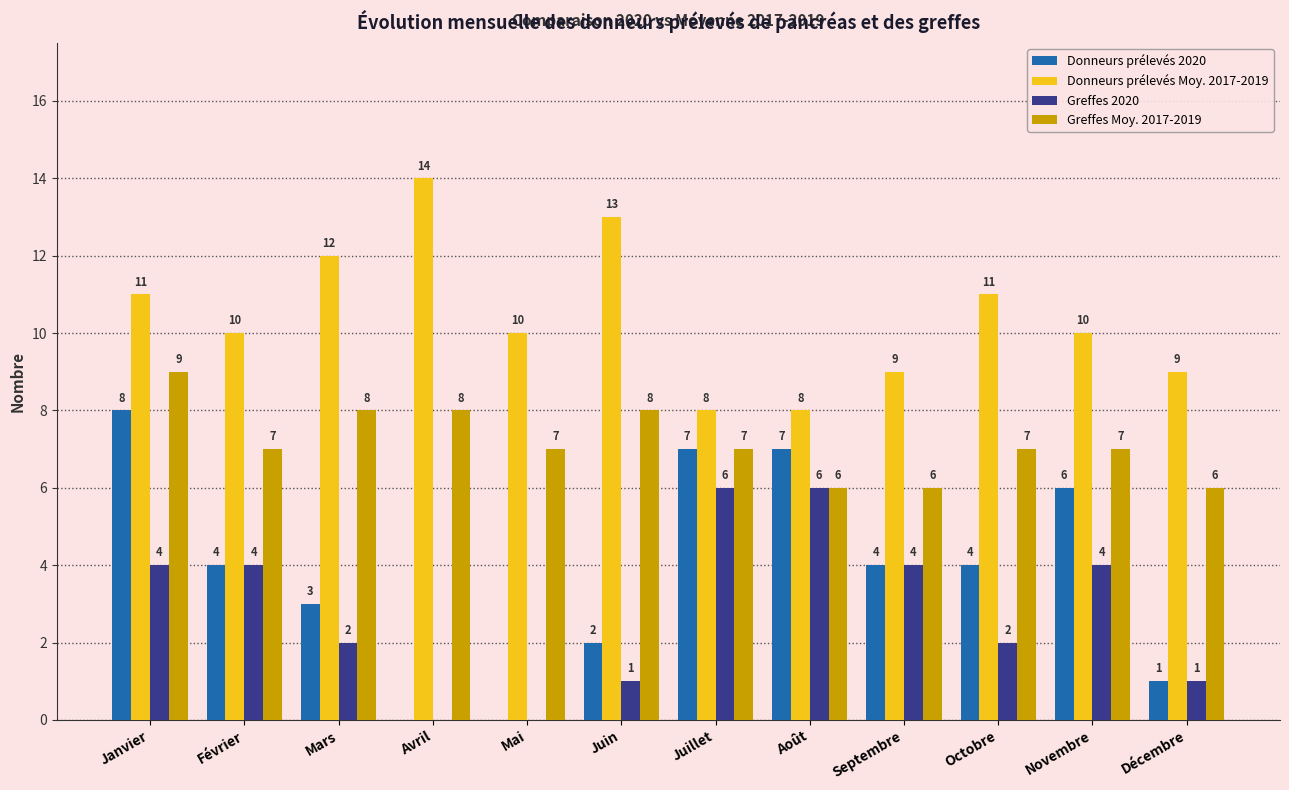

At which label does Donneurs prélevés Moy. 2017-2019 reach its peak?

Avril